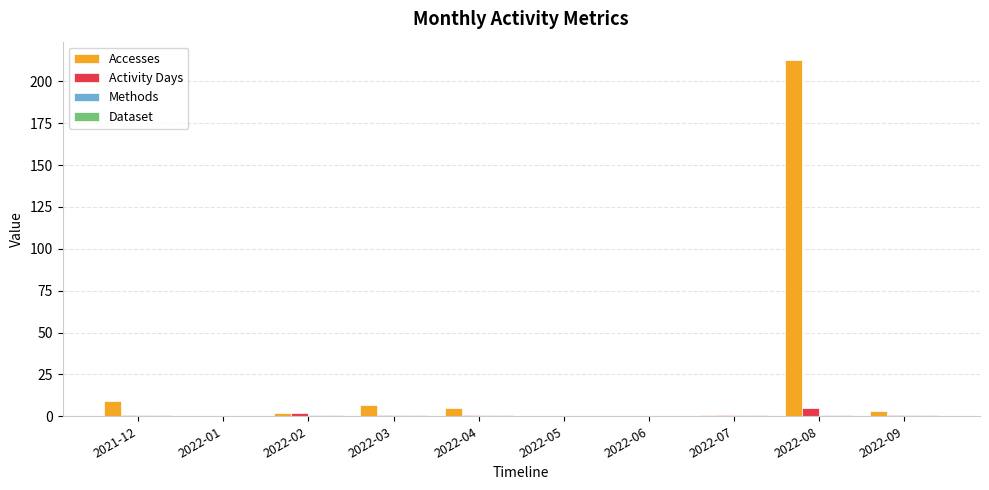

Which series has the largest total across all categories?

Accesses